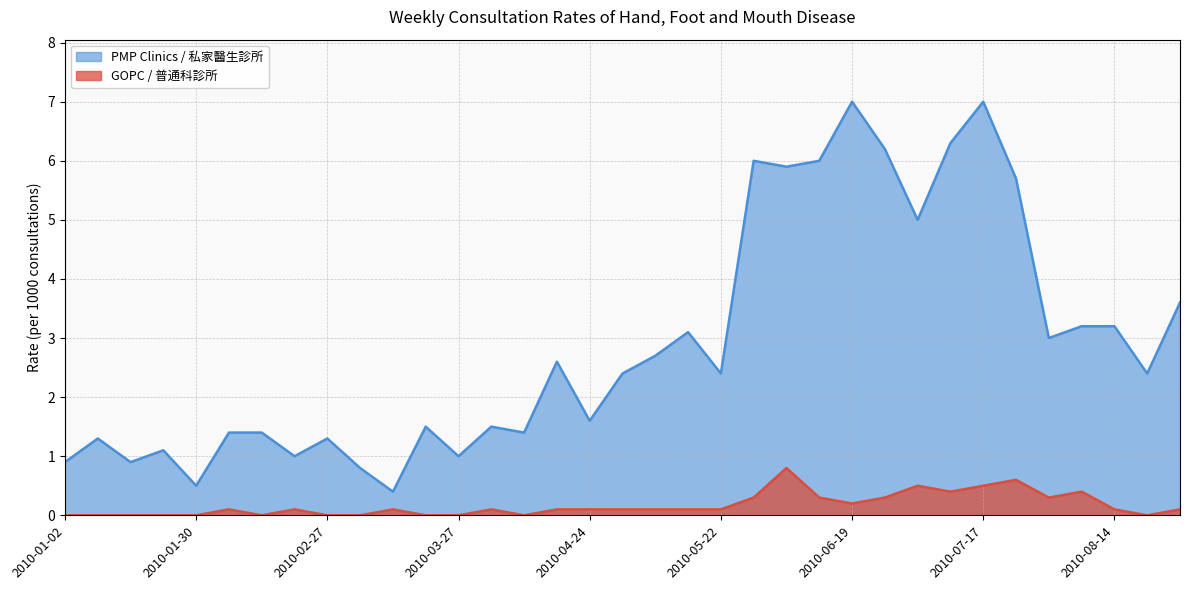

True or false: PMP Clinics and GOPC cross at least once.

False